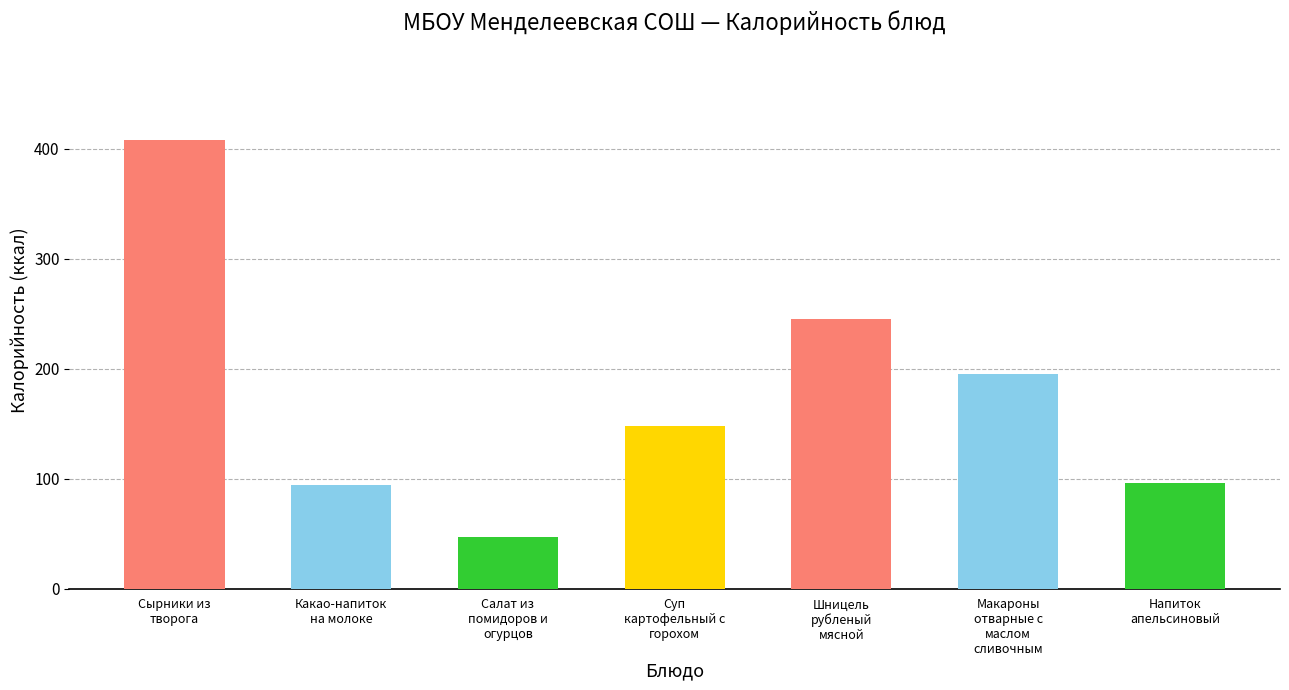

What is the label of the 3rd bar from the left?

Салат из
помидоров и
огурцов